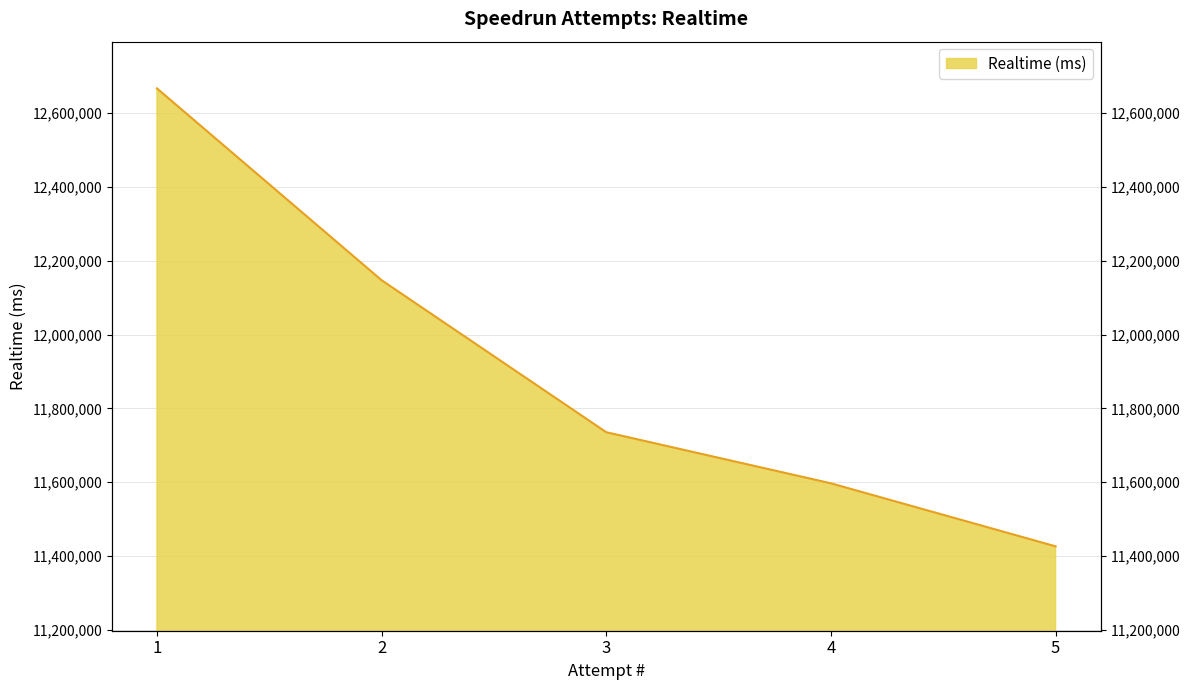

List the labels in order of value, smallest first.

5, 4, 3, 2, 1